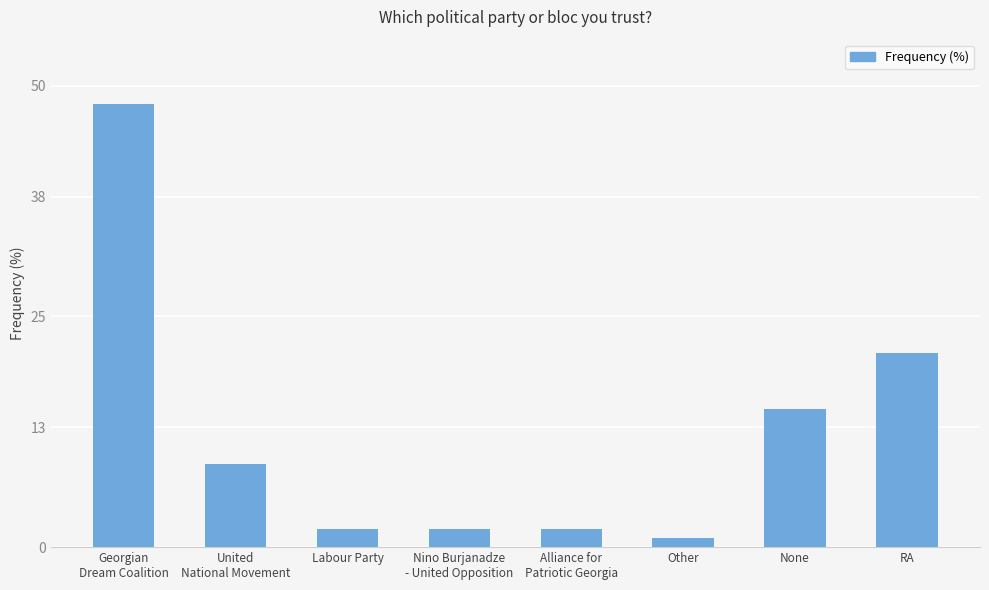

Where is the data nearest to the value 24?

RA